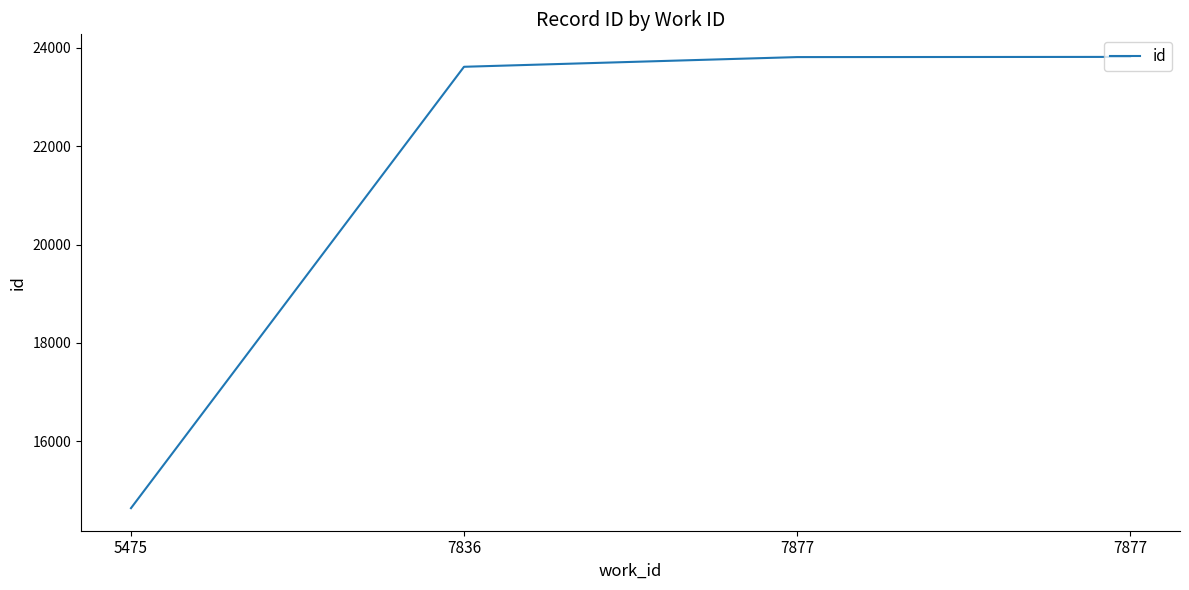

What is the minimum value shown in the chart?

14638